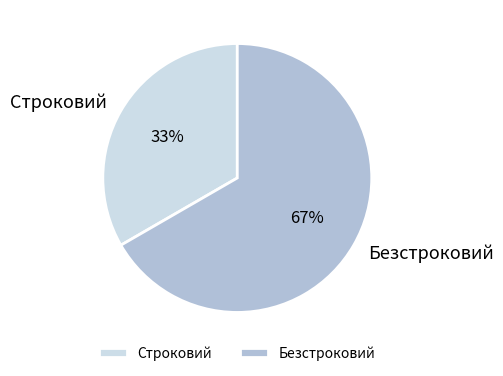

Is the sum of Строковий and Безстроковий greater than half?

Yes